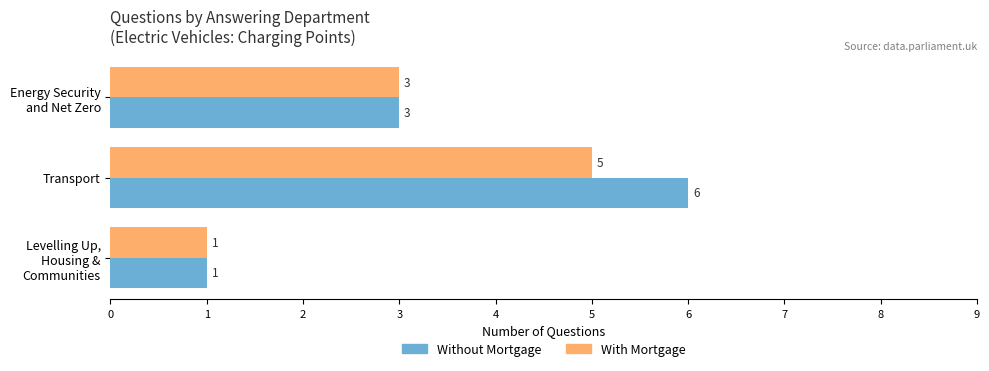

Which series has the largest range (max minus min)?

Without Mortgage